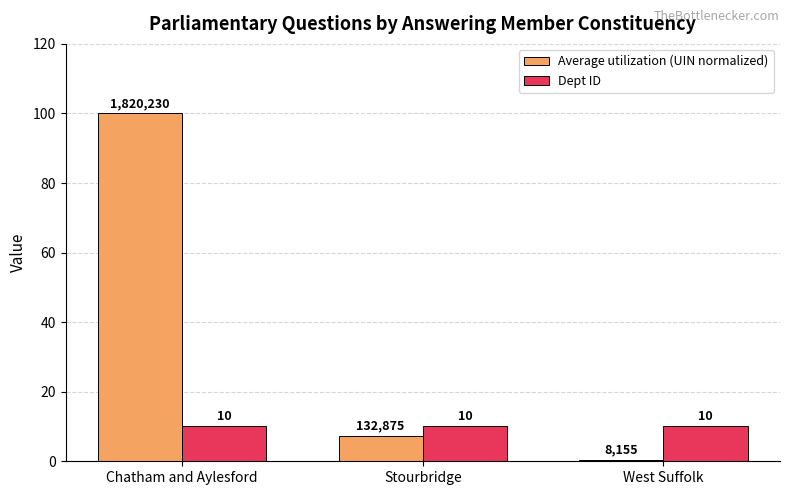

What is the value of the Average utilization (UIN normalized) bar at the 1st from the left?

100.0